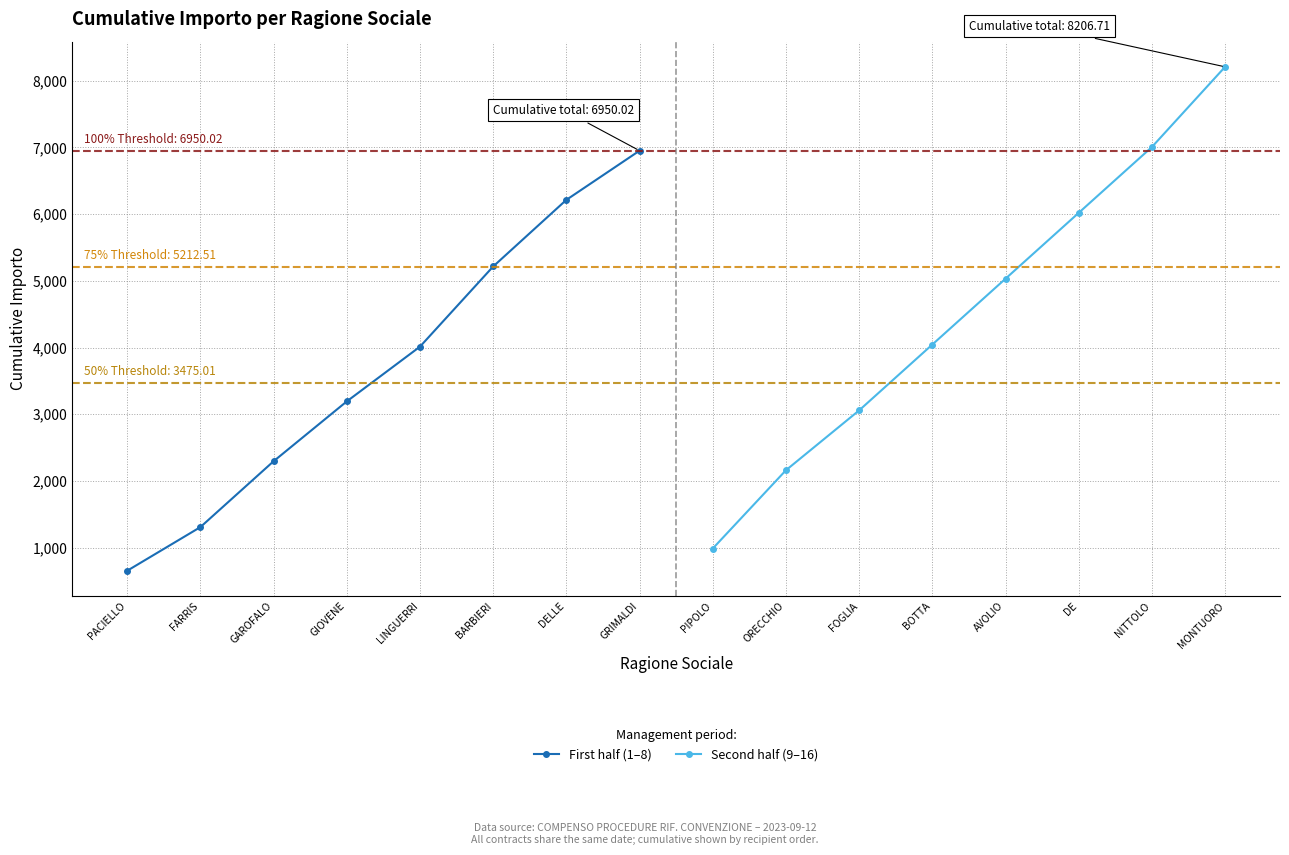

Does the chart display data point markers on the line(s)?

Yes